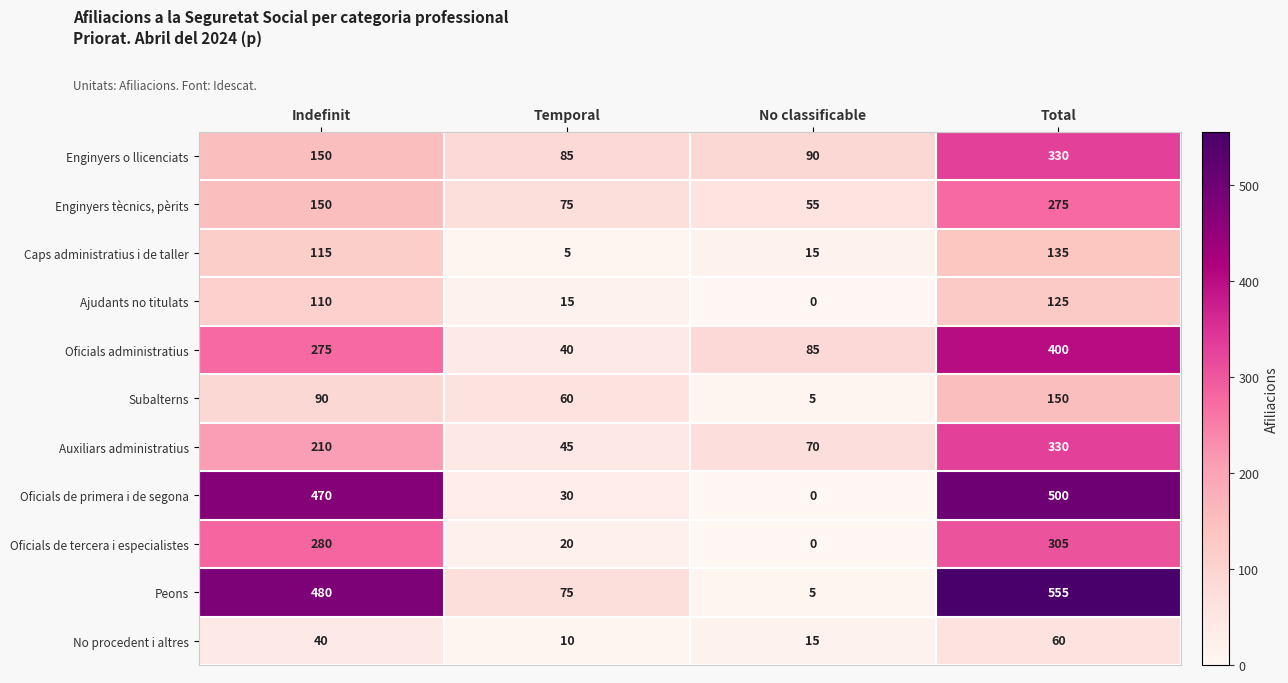

Rank the categories by Oficials de primera i de segona value from lowest to highest.

No classificable, Temporal, Indefinit, Total